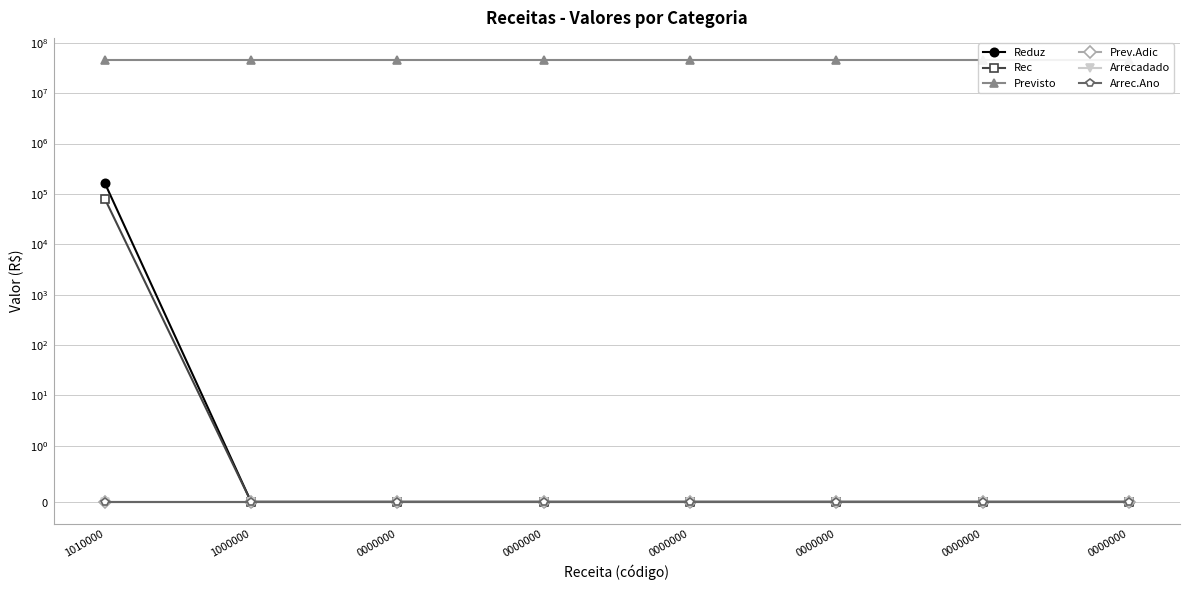

List the labels in order of Prev.Adic value, largest first.

1010000, 1000000, 0000000, 0000000, 0000000, 0000000, 0000000, 0000000